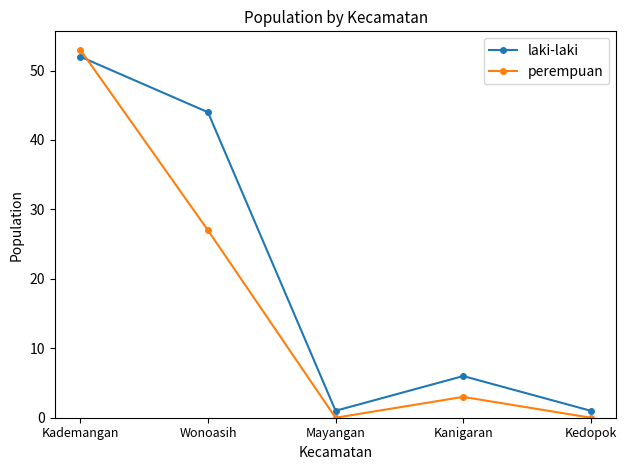

What is the sum of the perempuan values at Mayangan and Wonoasih?

27